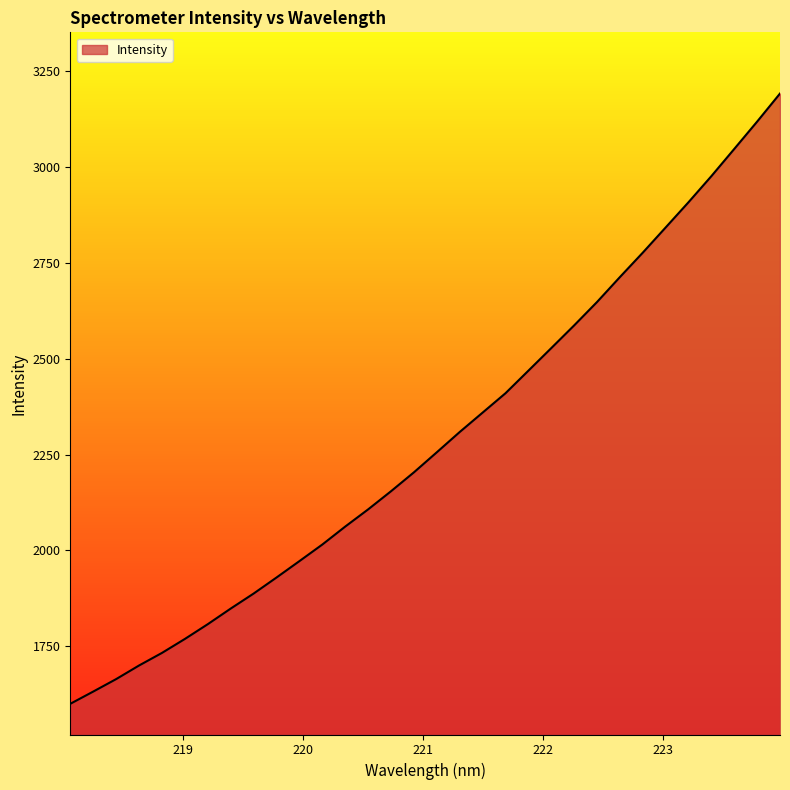

Reading left to right, extract all data points from this chart.

1600.2	1632.1	1664.5	1700.0	1732.8	1769.3	1807.8	1848.5	1887.6	1929.4	1972.2	2015.4	2062.2	2107.1	2154.4	2203.6	2255.9	2308.8	2359.3	2409.8	2468.6	2527.5	2586.7	2647.7	2712.7	2776.3	2842.0	2907.9	2975.9	3046.7	3118.0	3191.1